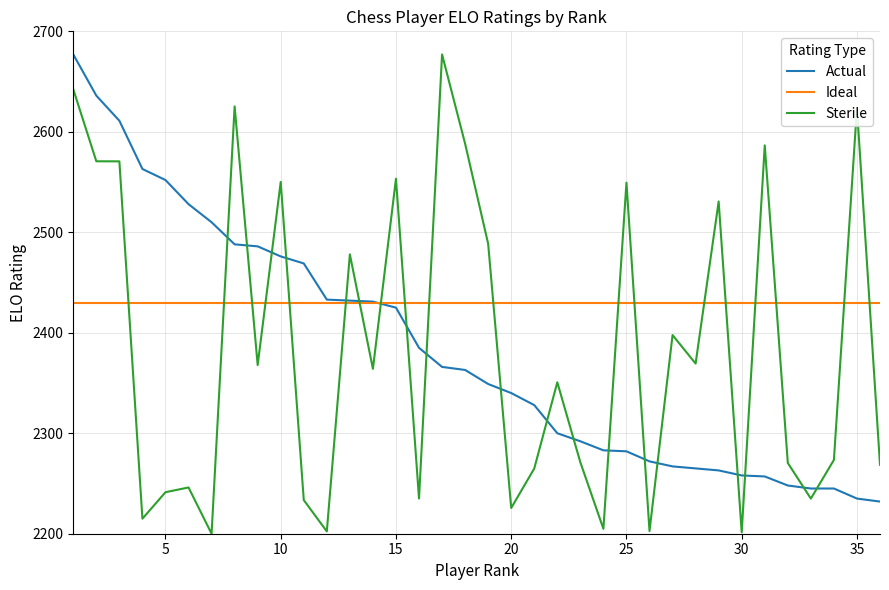

Which series has the largest total across all categories?

Ideal